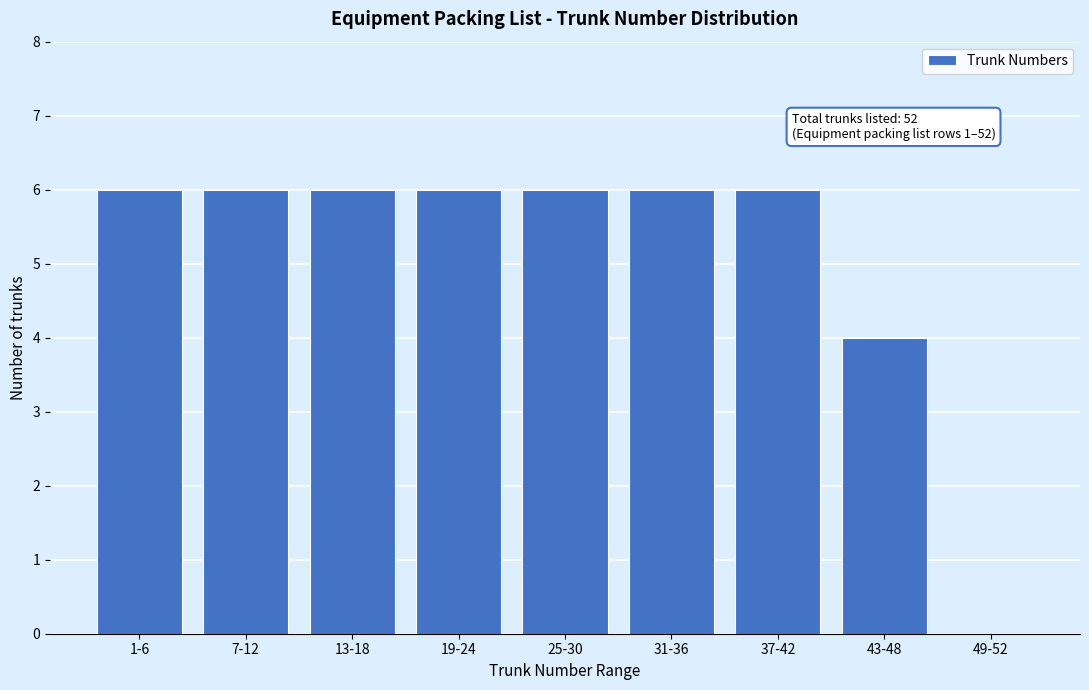

Reading left to right, what are all the values shown in this chart?

1-6=6	7-12=6	13-18=6	19-24=6	25-30=6	31-36=6	37-42=6	43-48=4	49-52=0